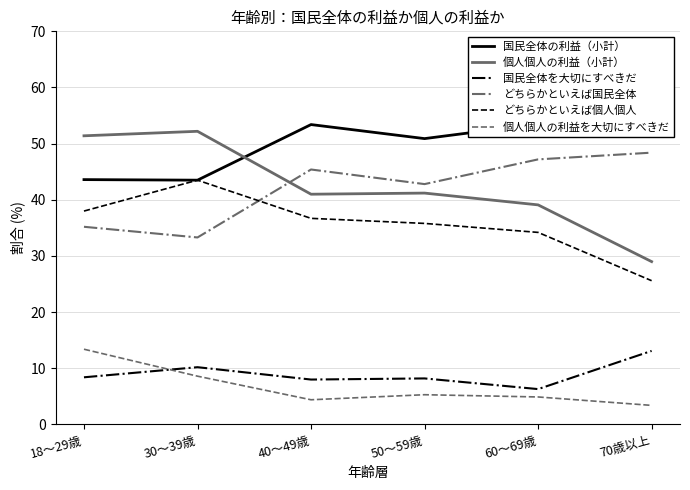

What is the value of the どちらかといえば国民全体 point at the 1st from the left?

35.2